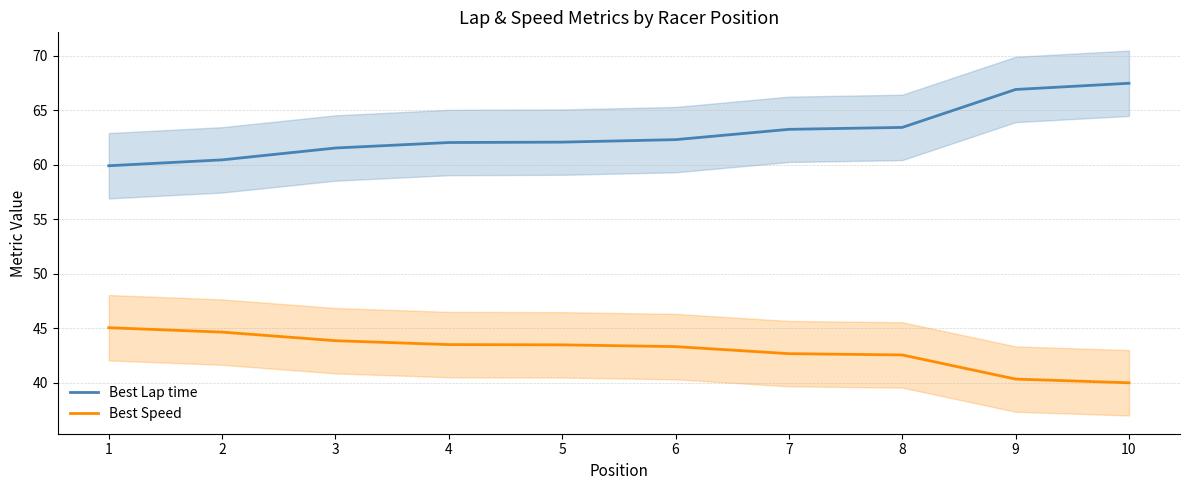

True or false: Best Lap time and Best Speed cross at least once.

False